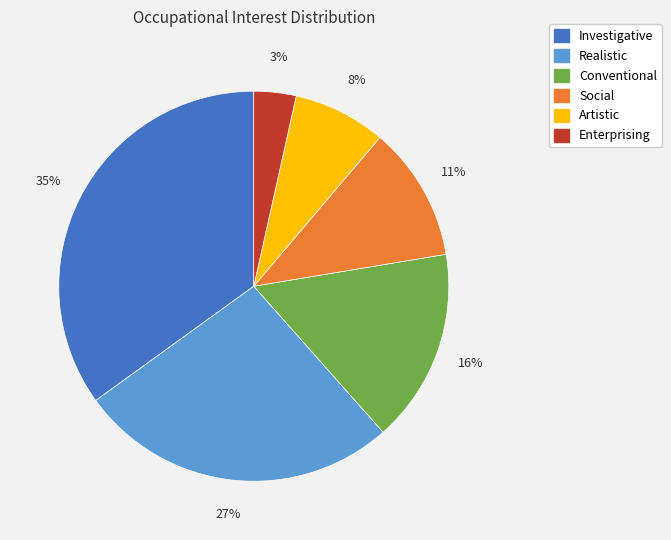

The Artistic slice represents 13% of the pie. True or false?

False